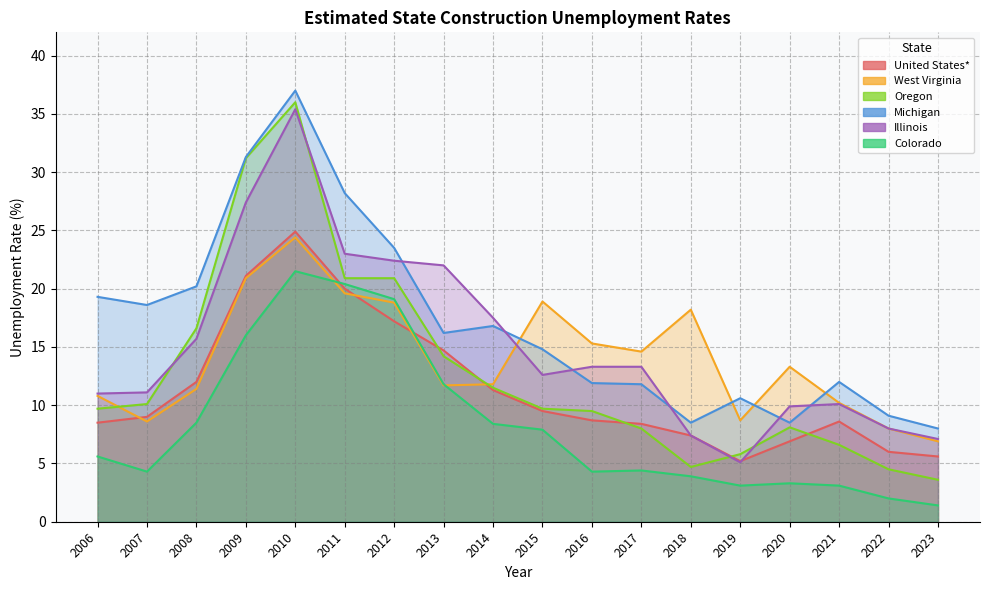

What is the spread (max minus min) of values at 2014?

9.1